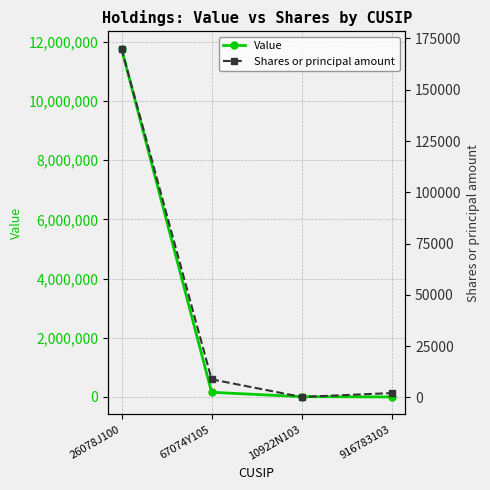

List the series in order of their peak value, lowest first.

Shares or principal amount, Value